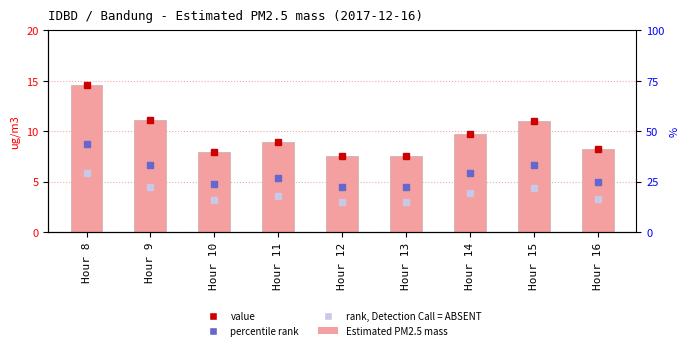

Which category has the highest value across all series?

Hour 8